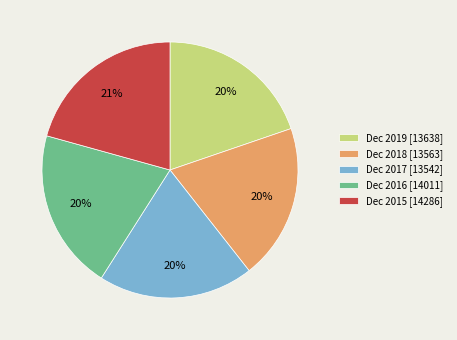

The Dec 2016 slice represents 28% of the pie. True or false?

False